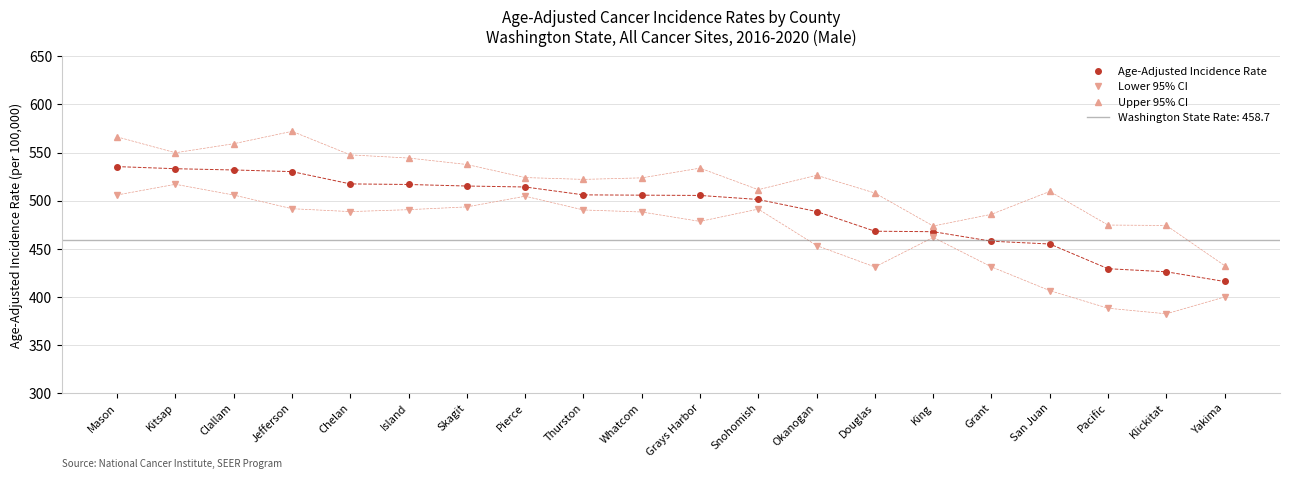

True or false: Age-Adjusted Incidence Rate and Lower 95% CI intersect in this chart.

False